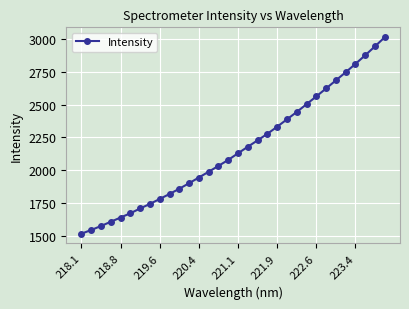

What is the greatest value displayed?

3013.5